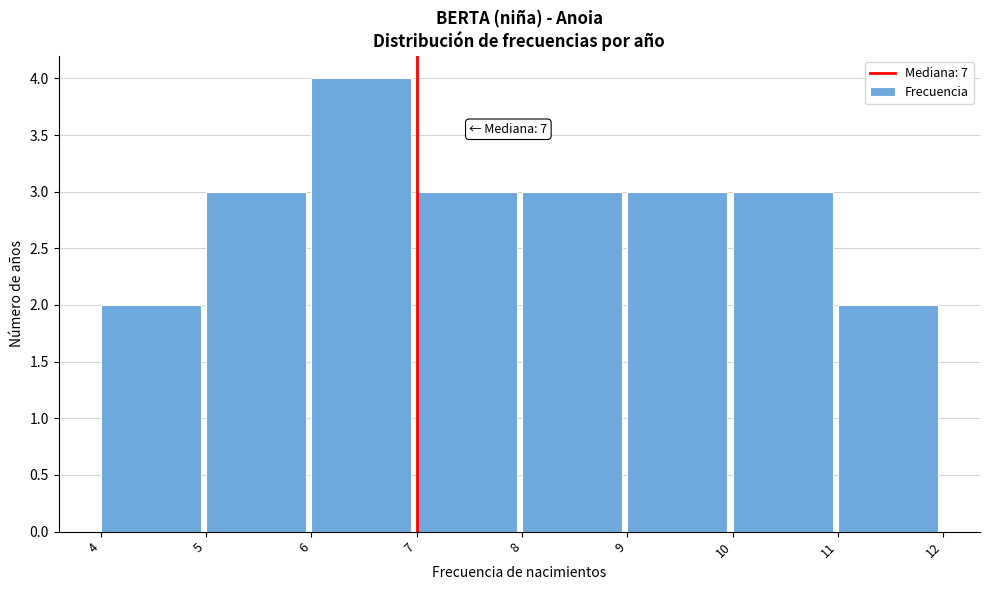

Over which range of the x-axis is the bar tallest?

6 to 7